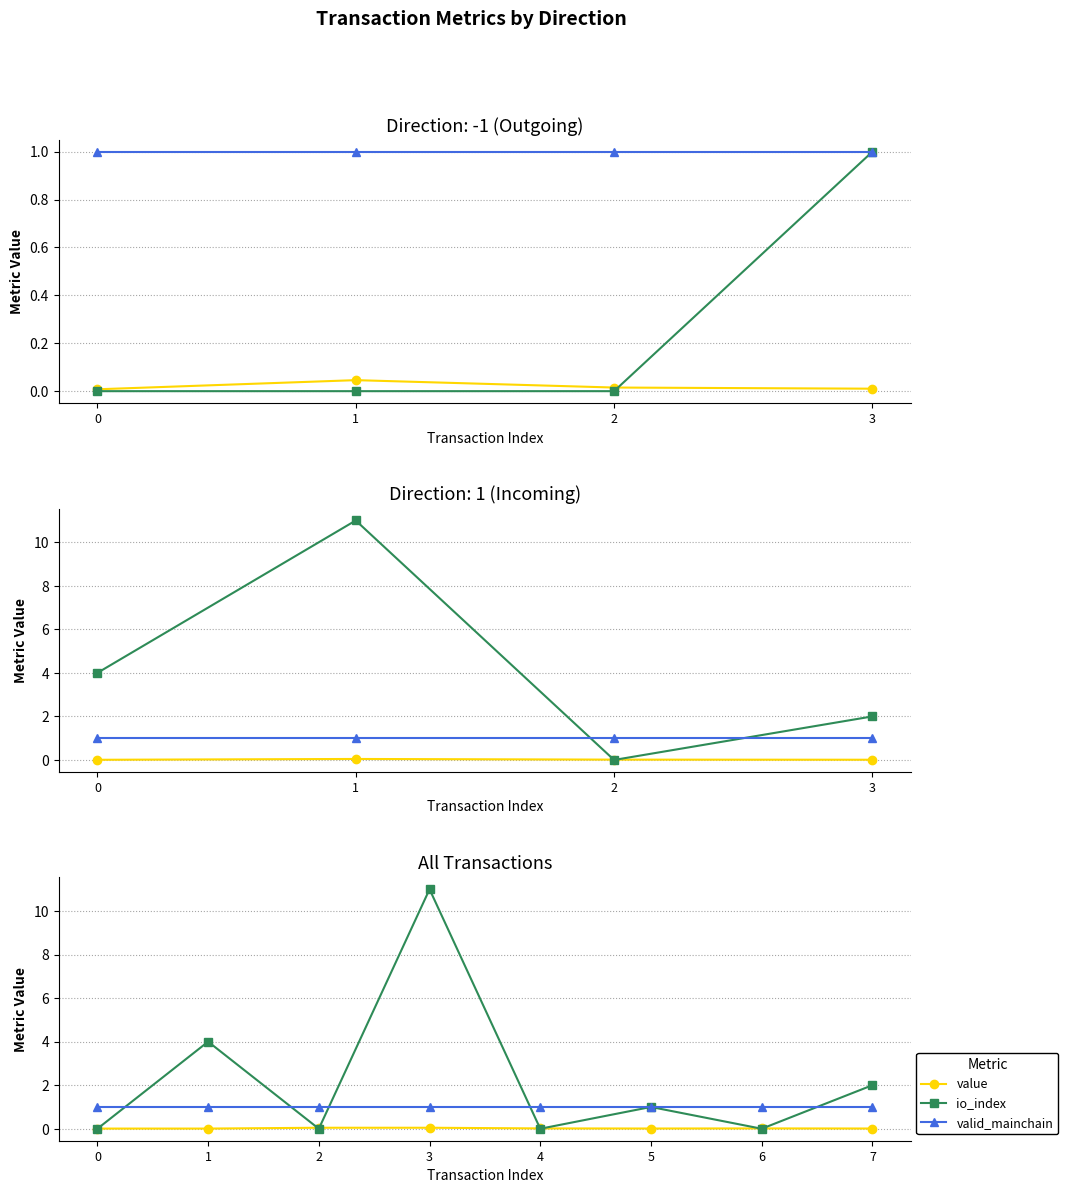

Which series has the widest spread of values?

io_index